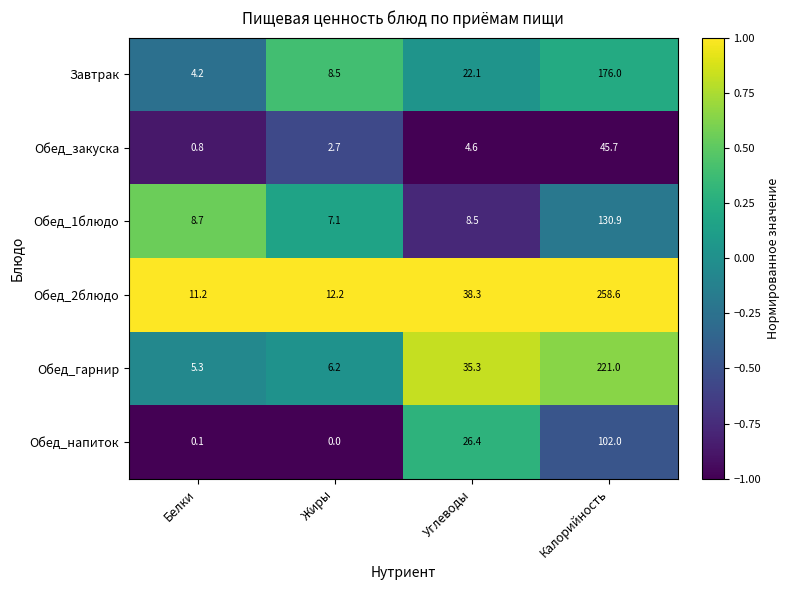

What is the average value of the Обед_2блюдо series?

80.1